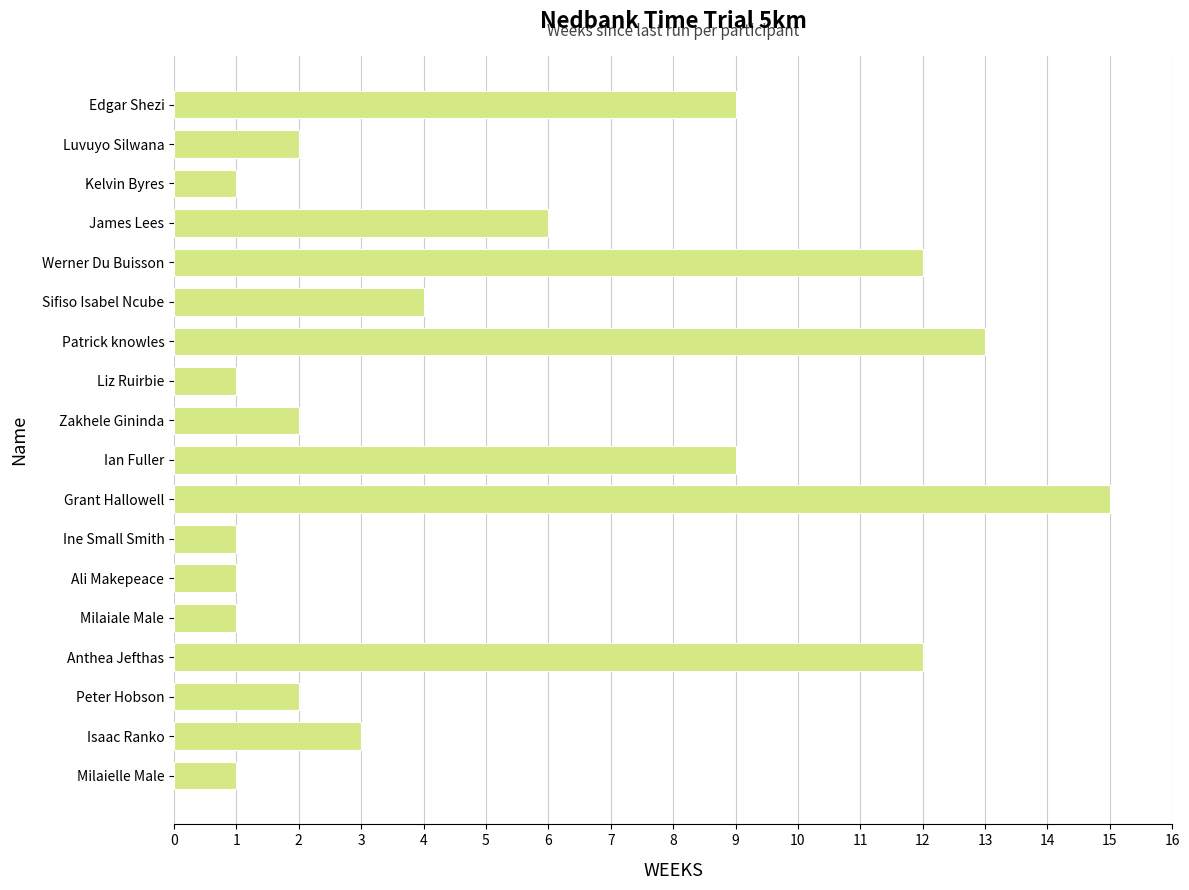

Count the number of data series in this chart.

1